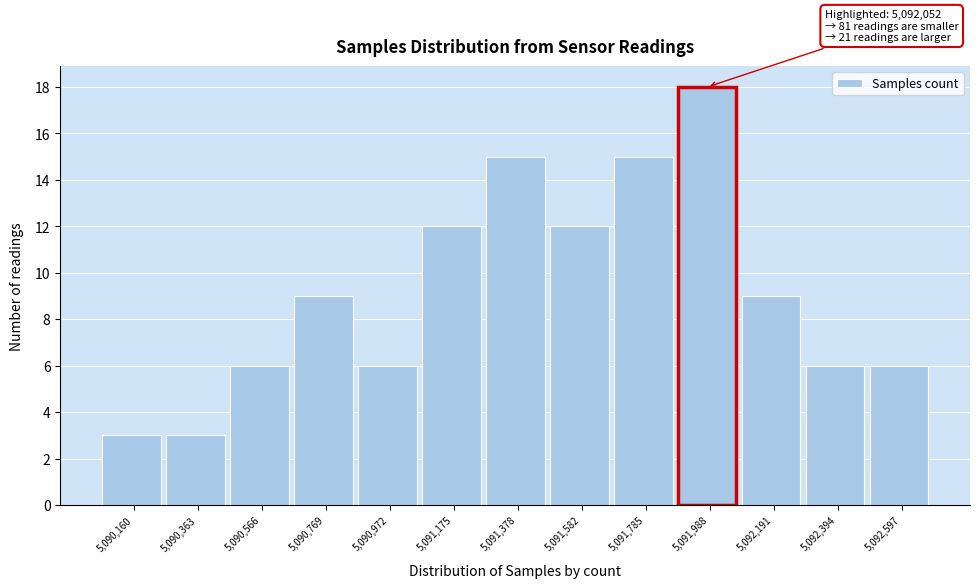

Reading left to right, transcribe all the data shown in this chart.

3	3	6	9	6	12	15	12	15	18	9	6	6